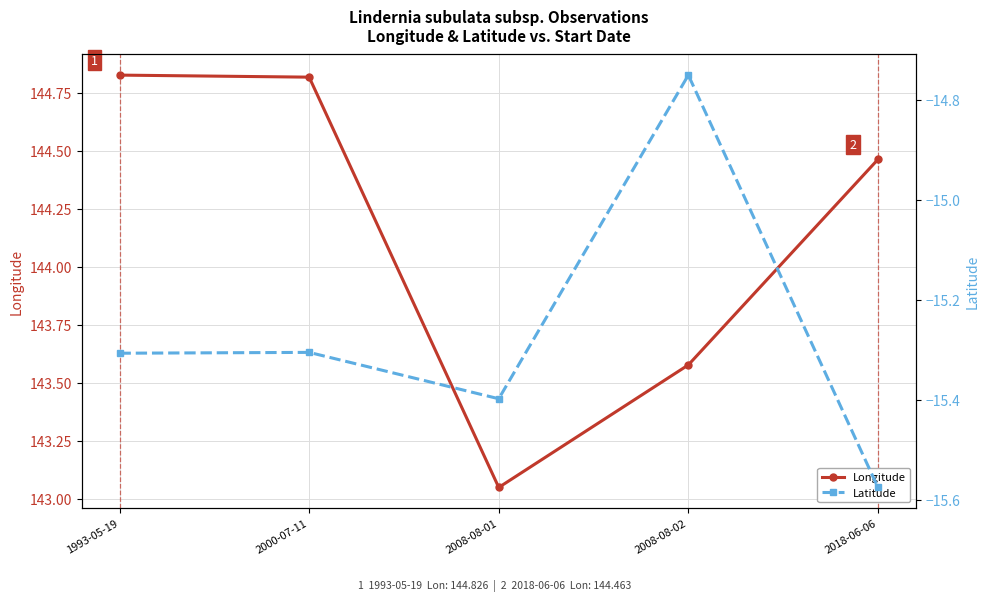

Which series has the largest total across all categories?

Longitude